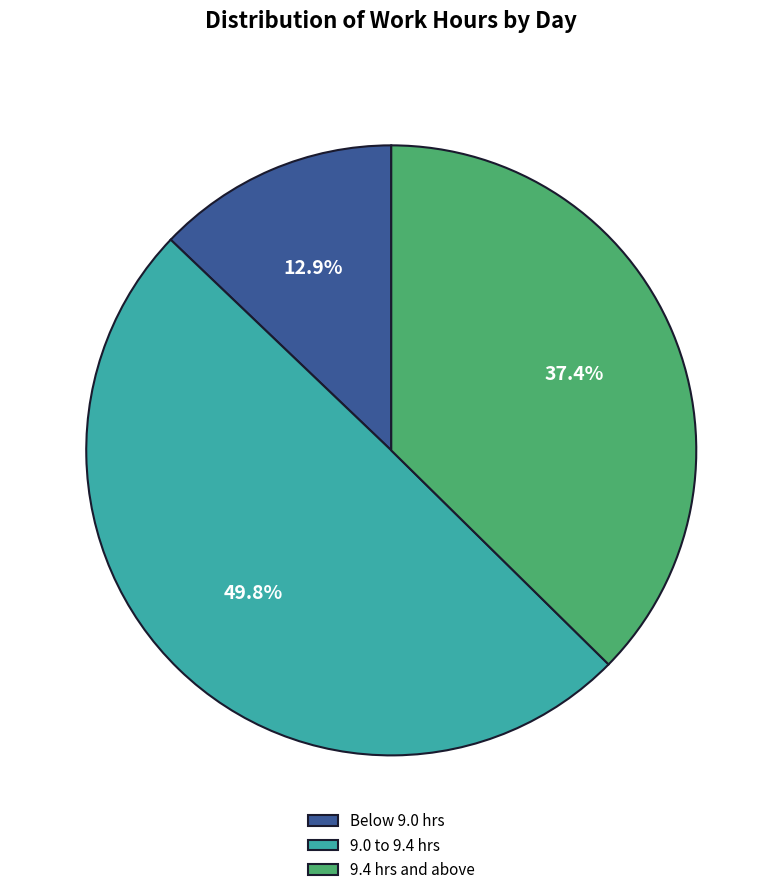

What is the ratio of the value at 9.4 hrs and above to the value at Below 9.0 hrs?

2.9